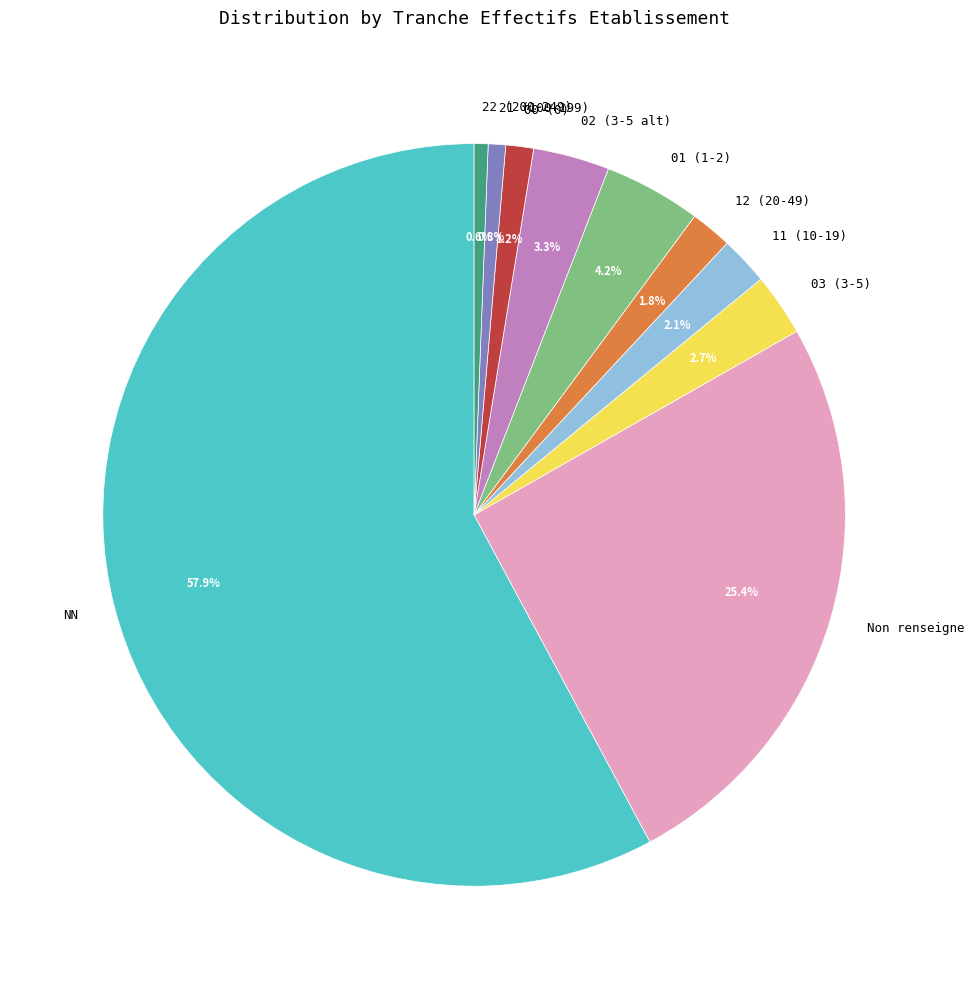

Combined, what portion of the pie is 03 (3-5) and 21 (100-199)?

3.5%